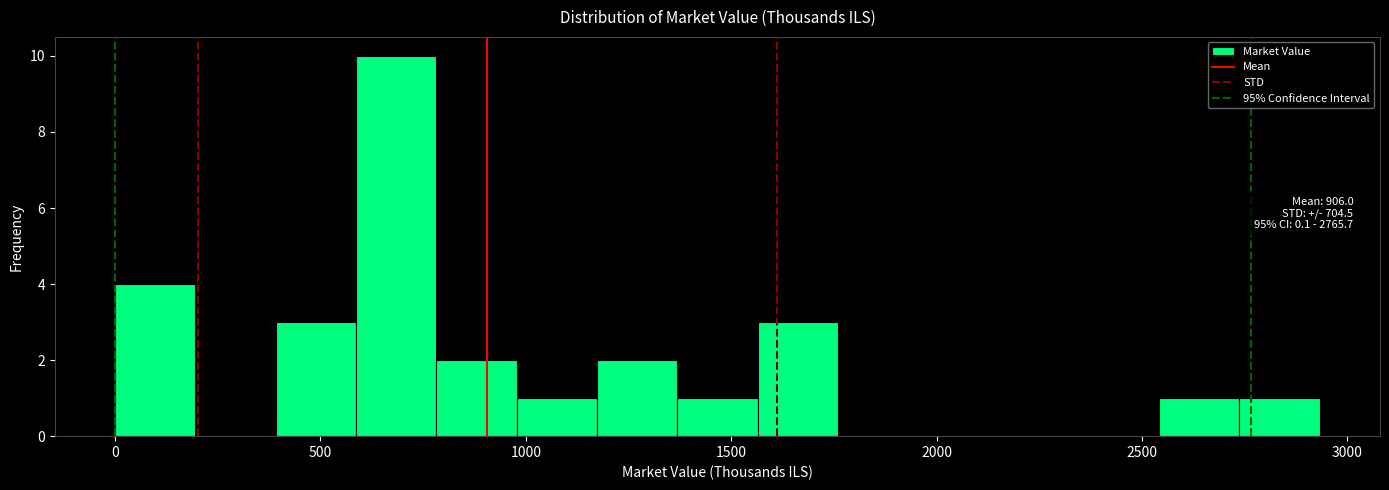

Read against the x-axis, roughly where is the centre of the tallest bar?

700